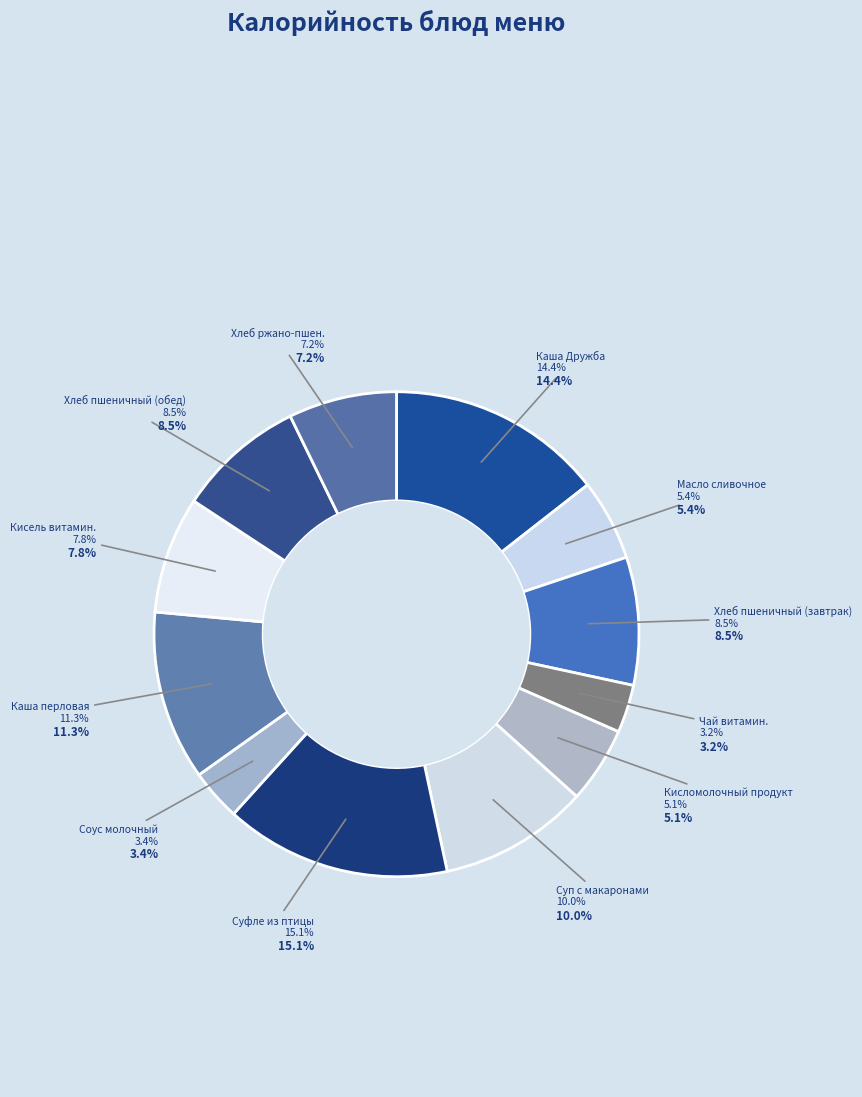

Which has a higher value, Суп с макаронными изделиями or Каша перловая вязкая с маслом?

Каша перловая вязкая с маслом